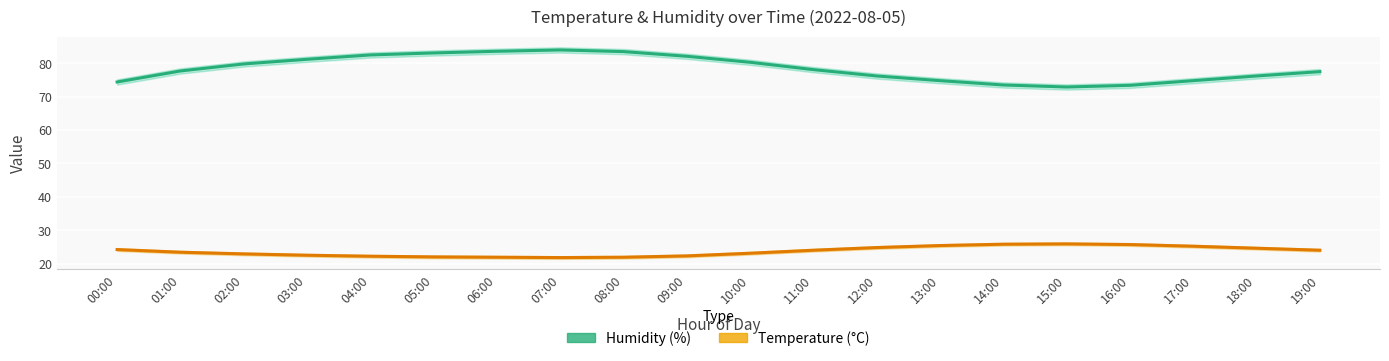

What is the value of the Temperature (°C) point at the 10th from the left?

22.3